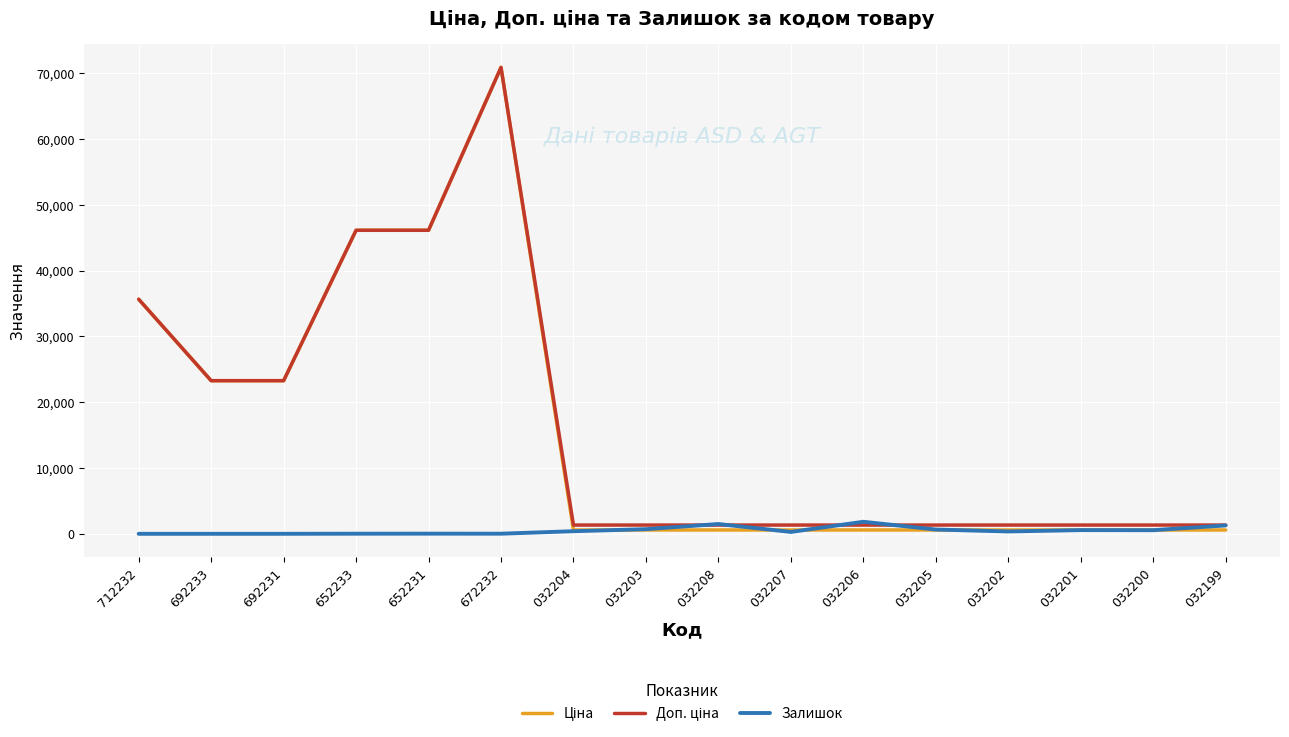

At which category is the sum across all series the highest?

672232